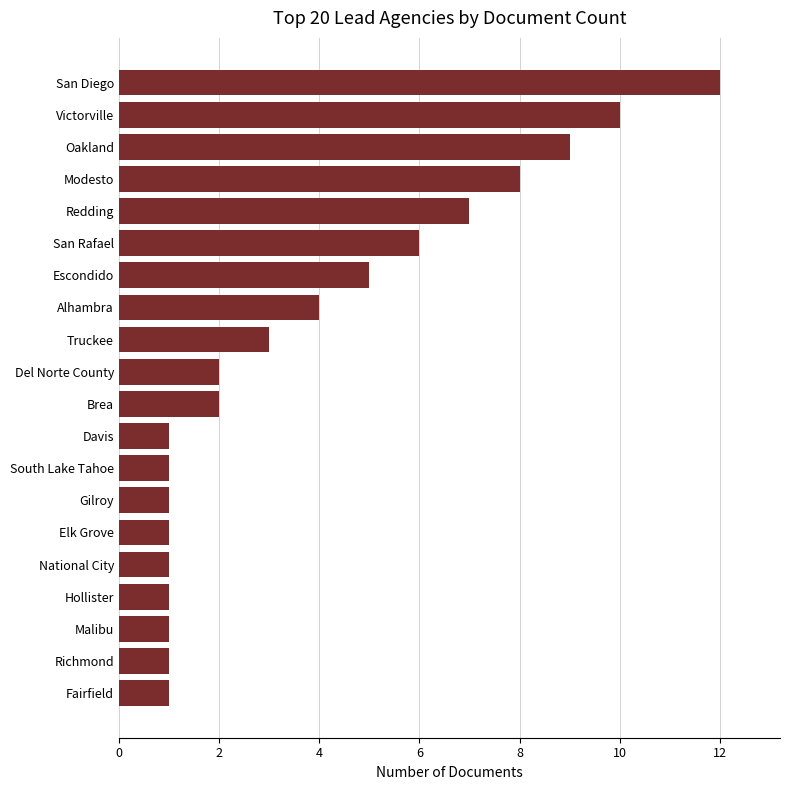

True or false: the data shows 2 at Alhambra.

False